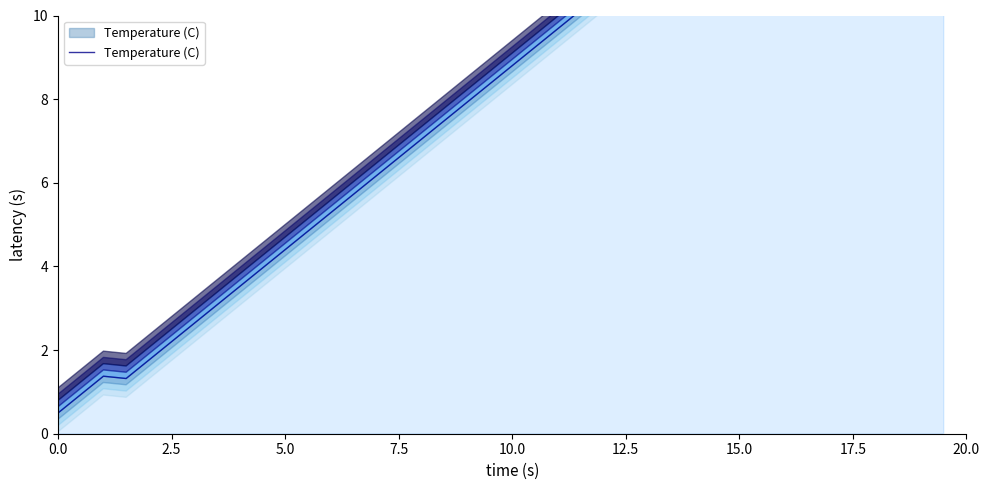

How many data points are less than 8?

19